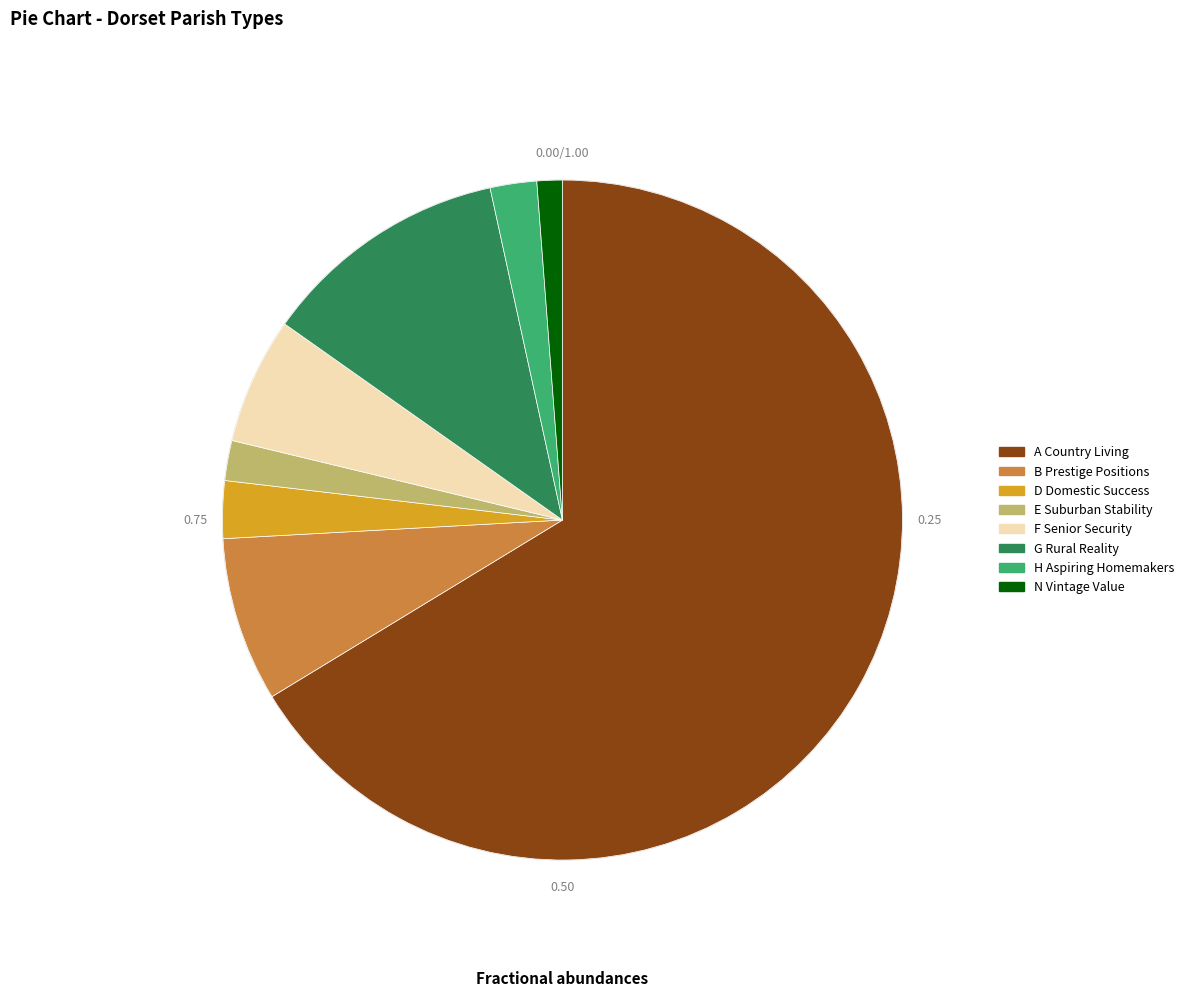

How many slices are in this pie chart?

8